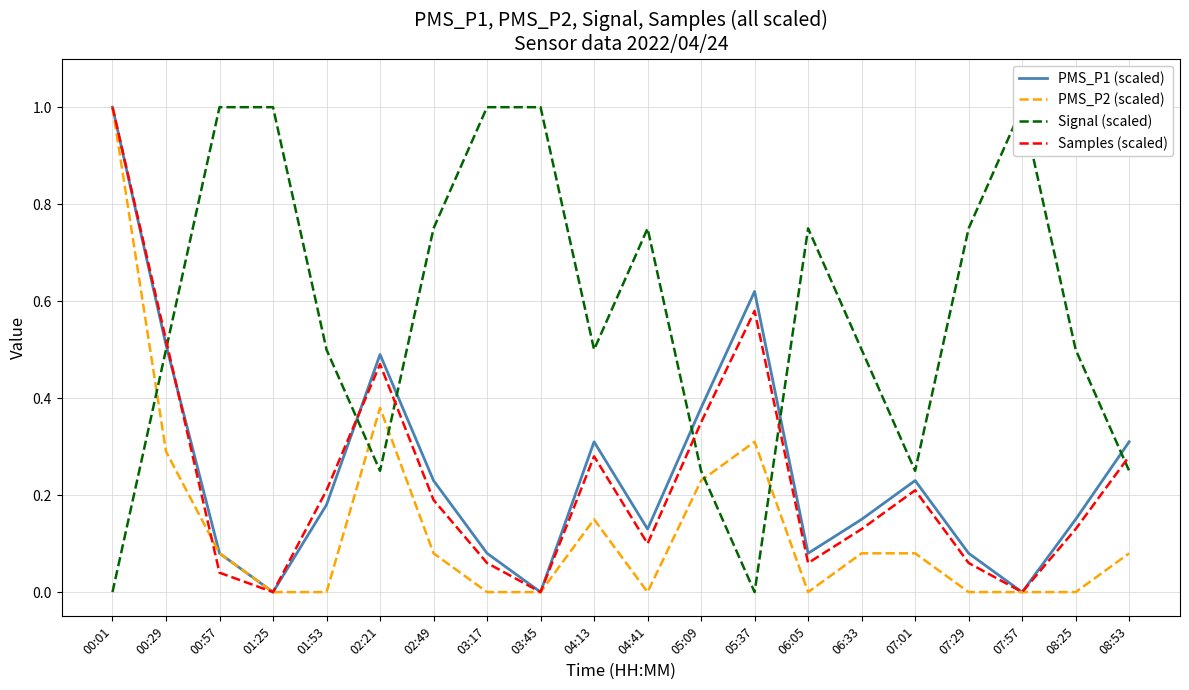

Does the chart display data point markers on the line(s)?

No